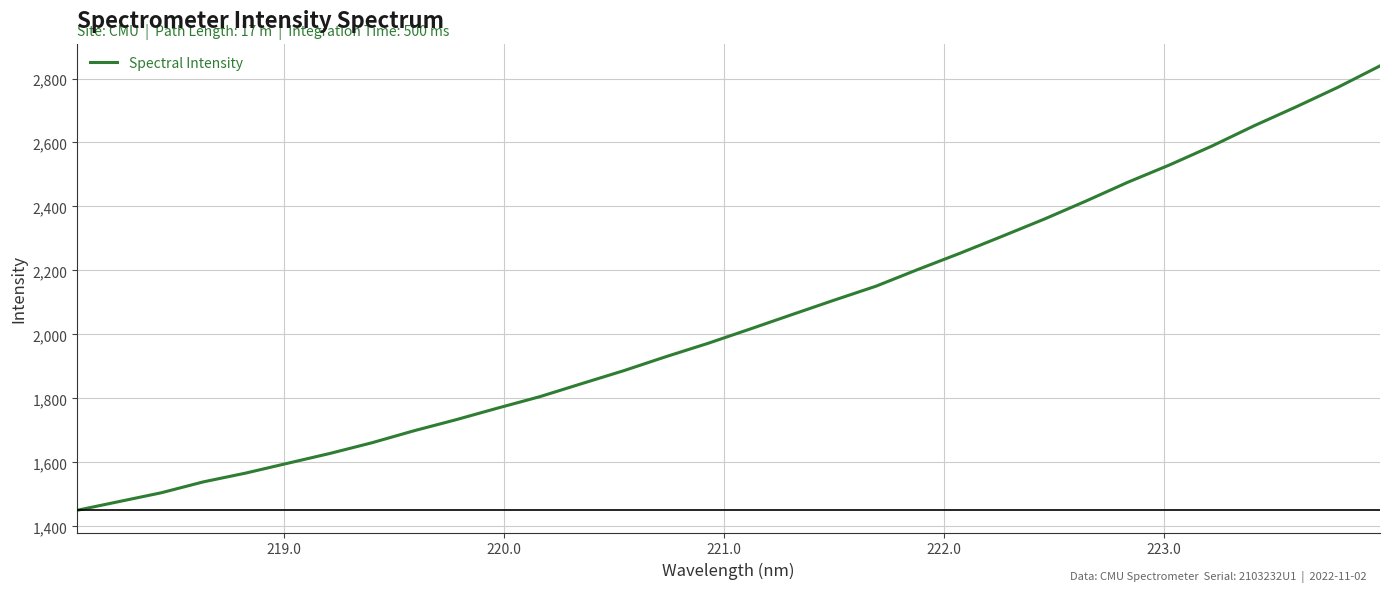

What is the greatest value displayed?

2839.4